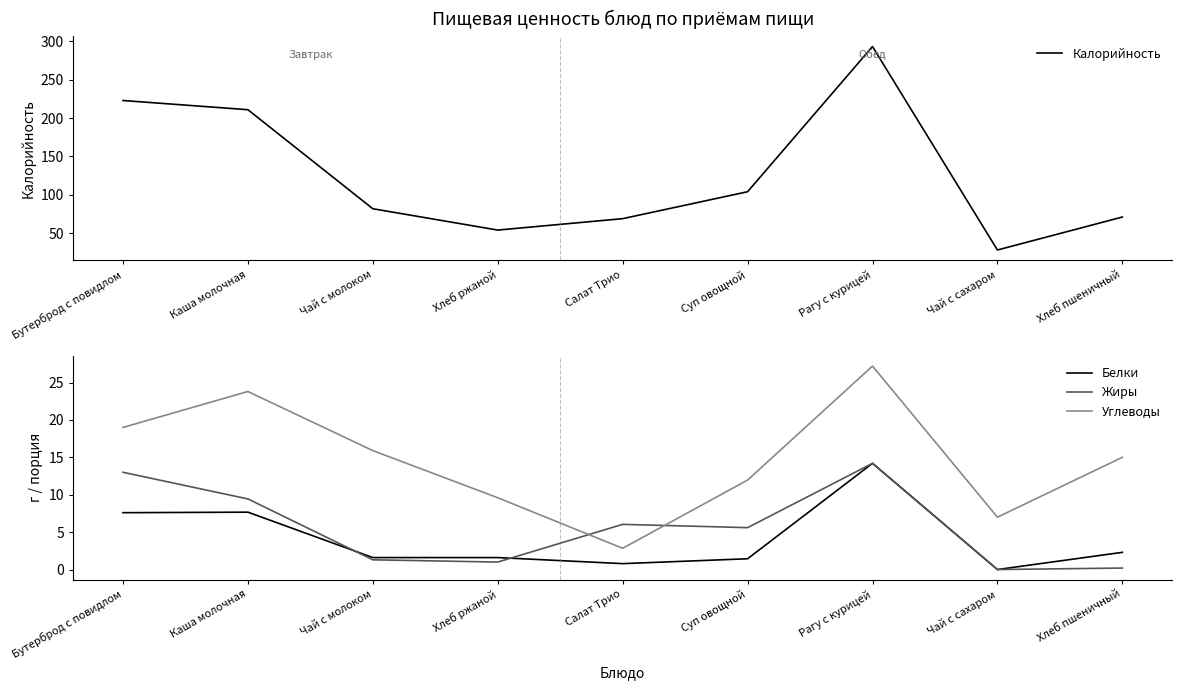

Rank the series at Хлеб пшеничный from highest to lowest value.

Калорийность, Углеводы, Белки, Жиры